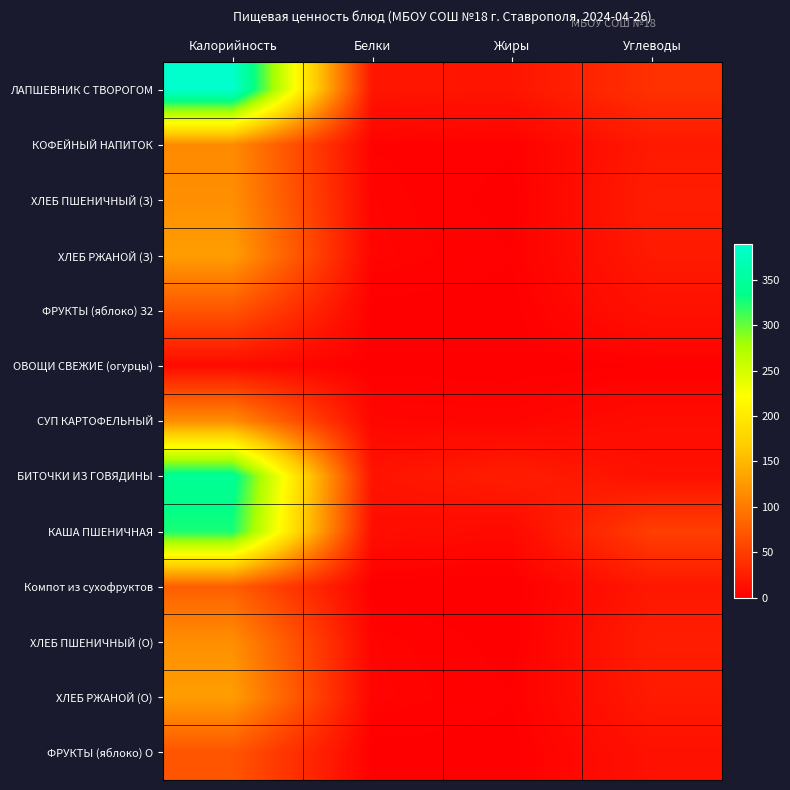

At which label is ХЛЕБ ПШЕНИЧНЫЙ (З) closest to 58?

Углеводы